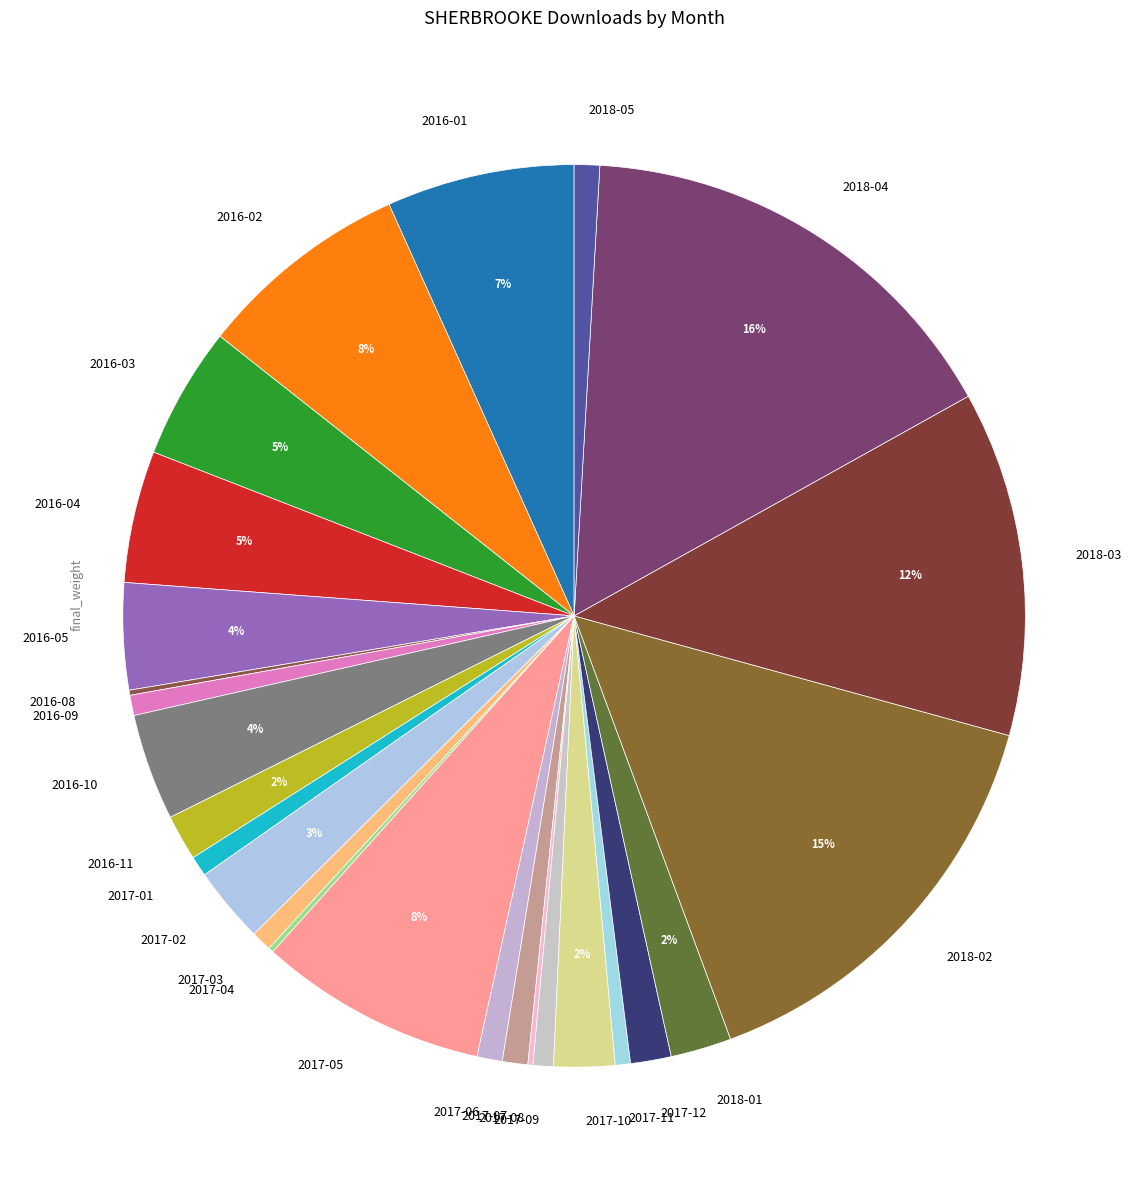

Which slice is the largest?

2018-04